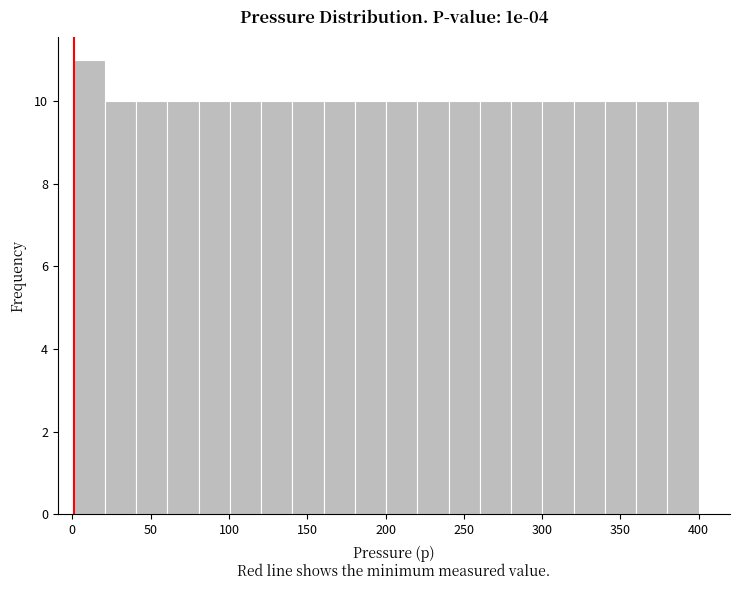

Around what value on the x-axis is the tallest bar? Give the approximate position of its centre, as read against the axis.

10